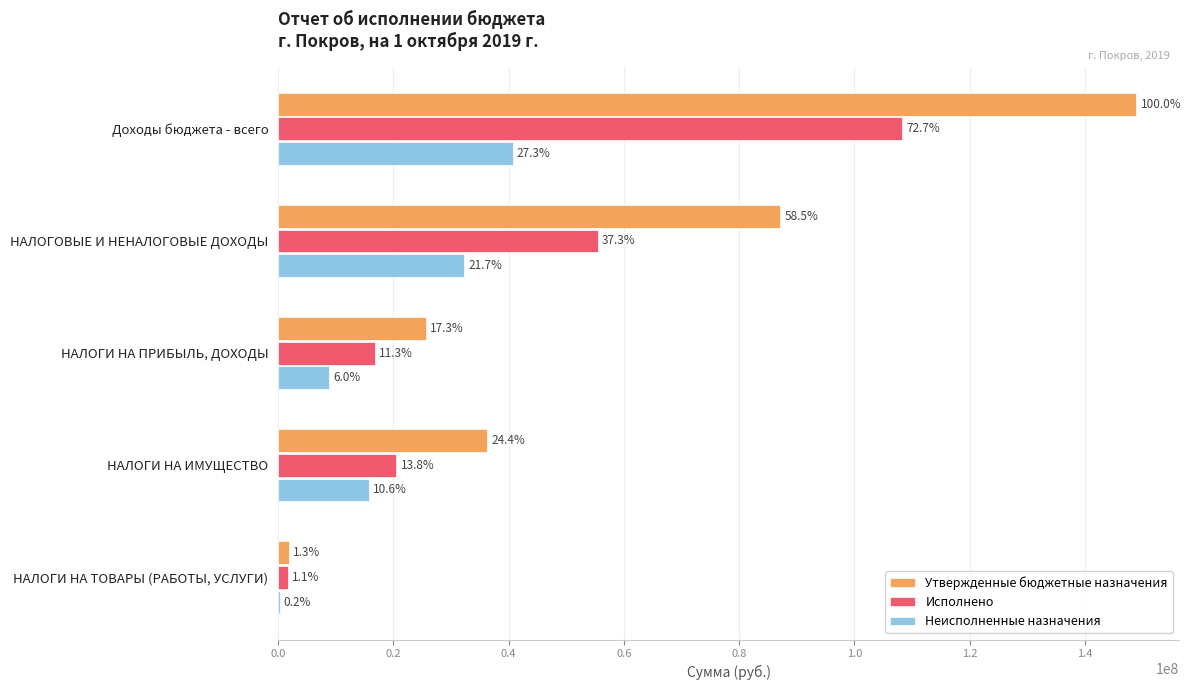

What are all the series names shown in the legend?

Утвержденные бюджетные назначения, Исполнено, Неисполненные назначения